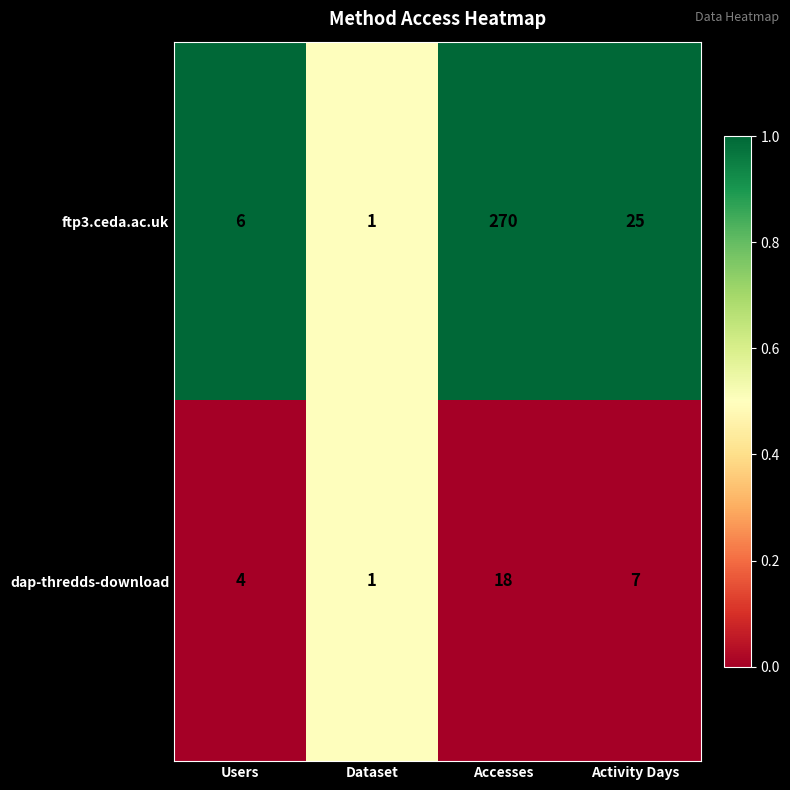

Reading left to right, what are all the values shown in this chart?

ftp3.ceda.ac.uk: Users=6	Dataset=1	Accesses=270	Activity Days=25
dap-thredds-download: Users=4	Dataset=1	Accesses=18	Activity Days=7